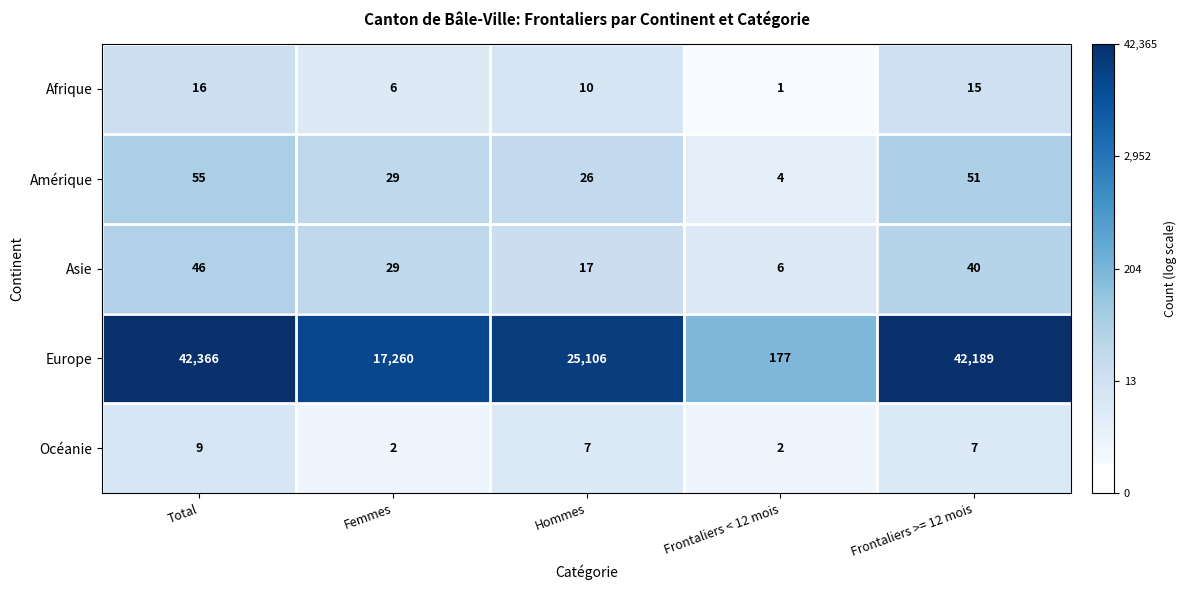

Is it true that Asie equals 4 at Frontaliers < 12 mois?

False